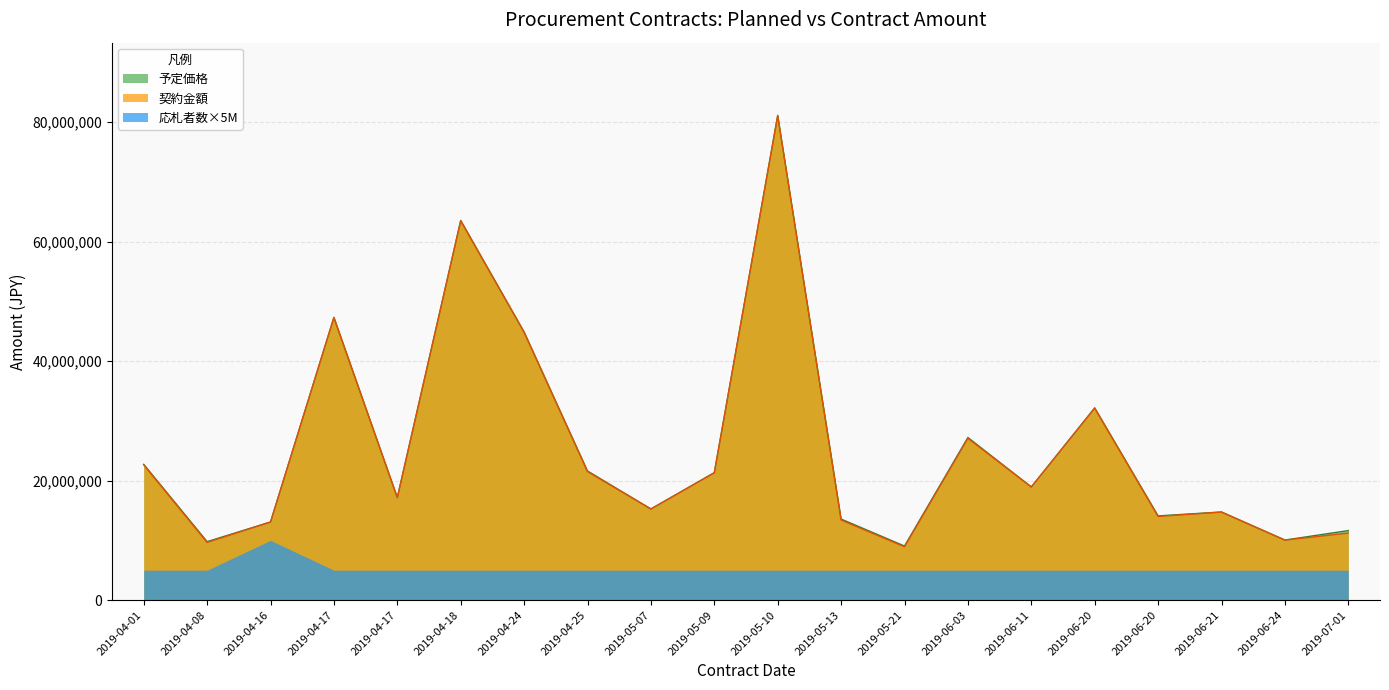

What is the value of the 予定価格 point at the 16th from the left?

32164000